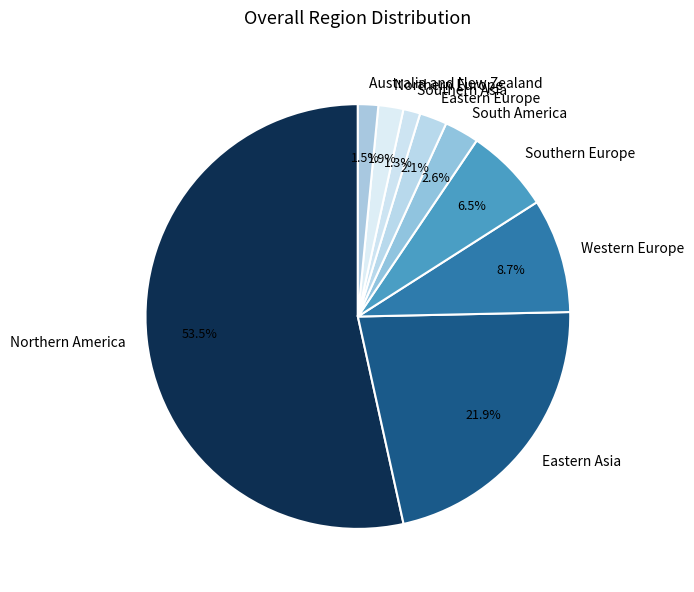

The Eastern Asia slice represents 22% of the pie. True or false?

True